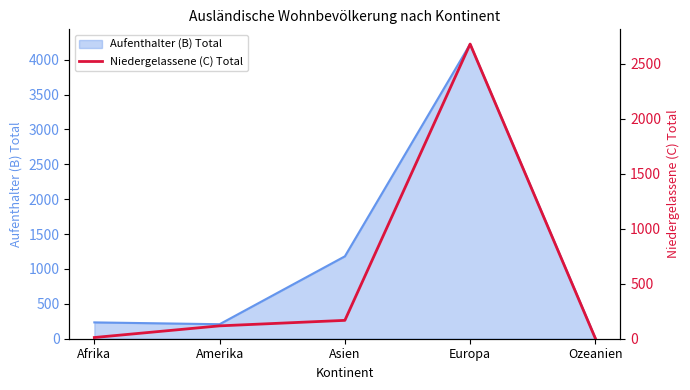

What is the sum of all values?

2976